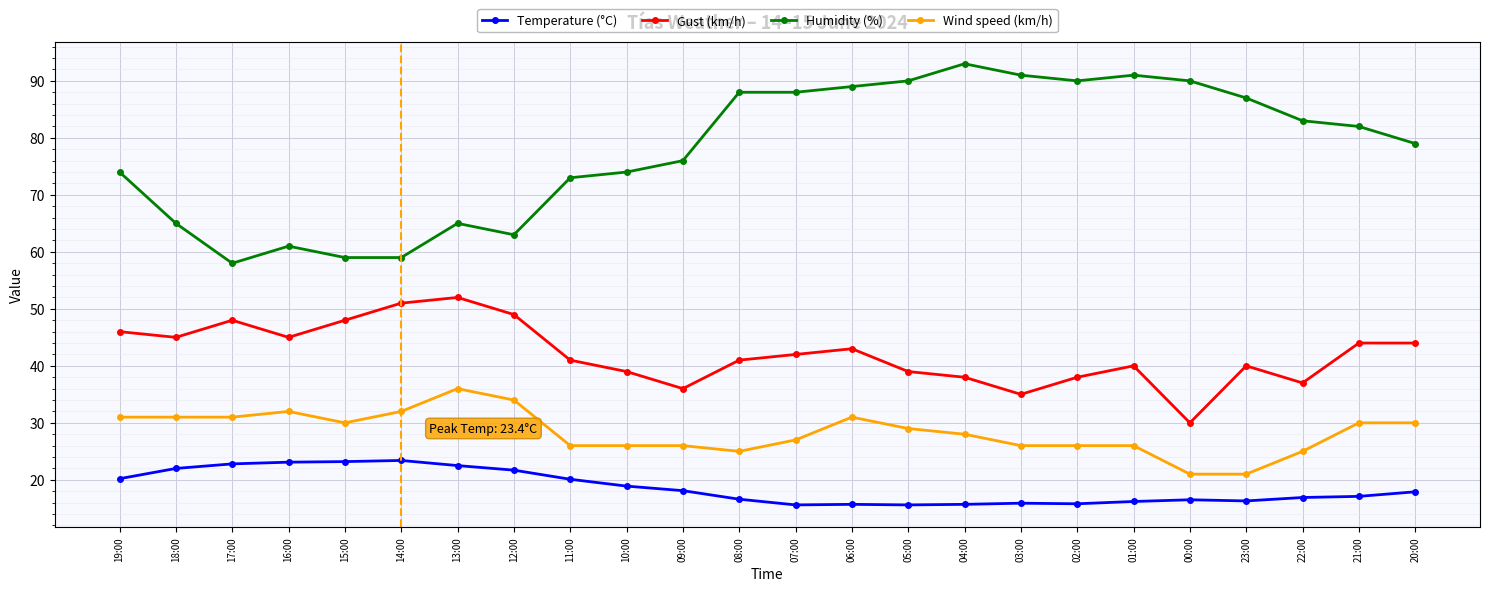

True or false: Wind speed (km/h) has more than 0 points higher than both neighbors.

True